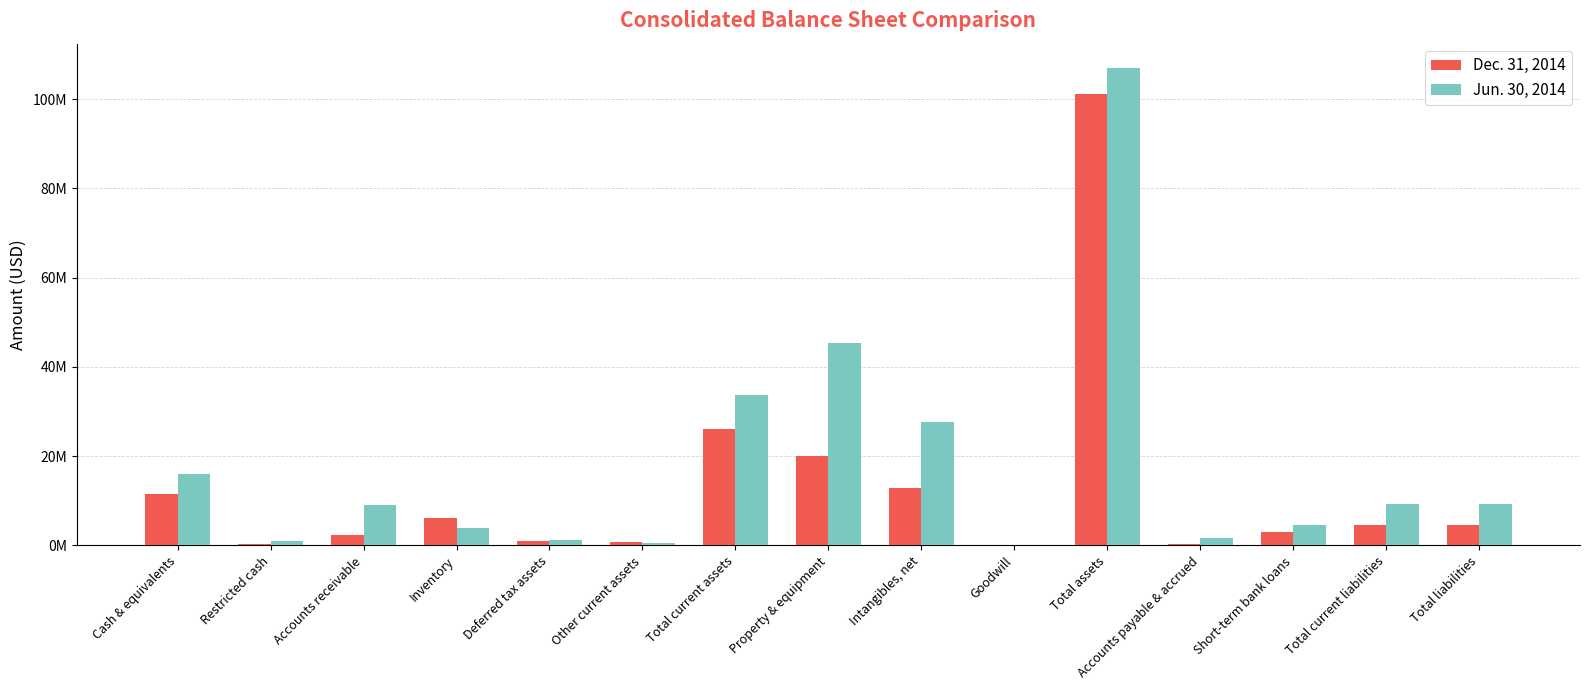

Is the value of Dec. 31, 2014 at Intangibles, net greater than the value of Jun. 30, 2014 at Deferred tax assets?

Yes